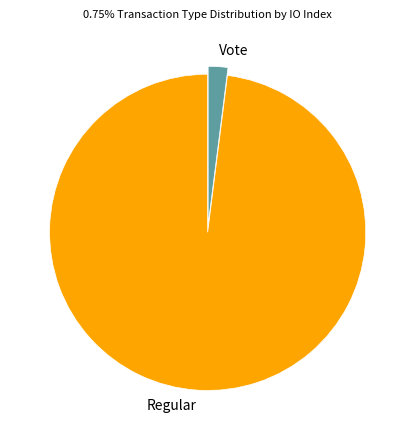

How many segments does this pie chart have?

2